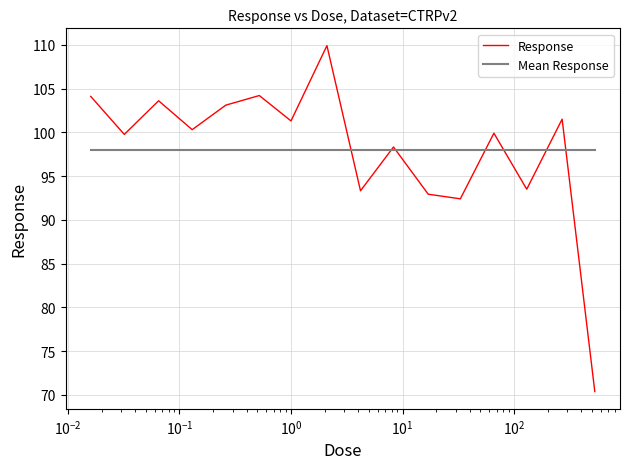

Which series has the largest range (max minus min)?

Response